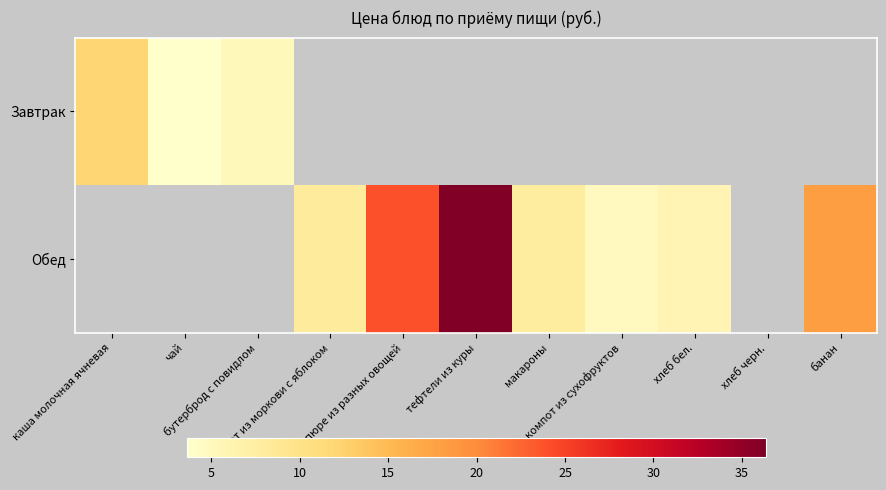

What is the minimum value shown in the chart?

3.6